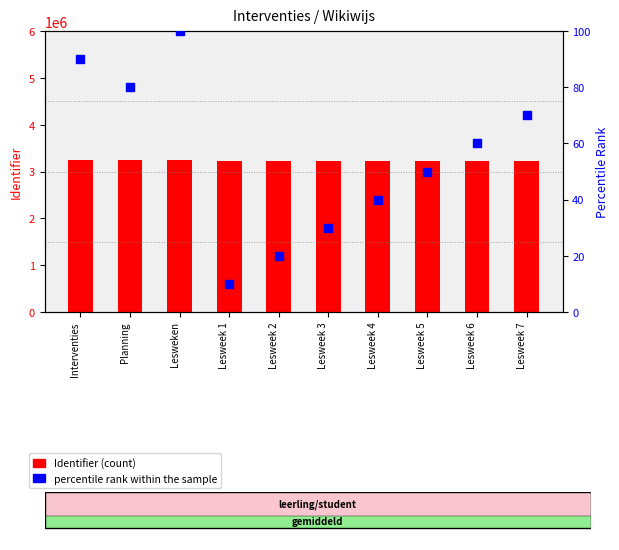

Which series reaches the maximum Y coordinate?

Identifier (count)